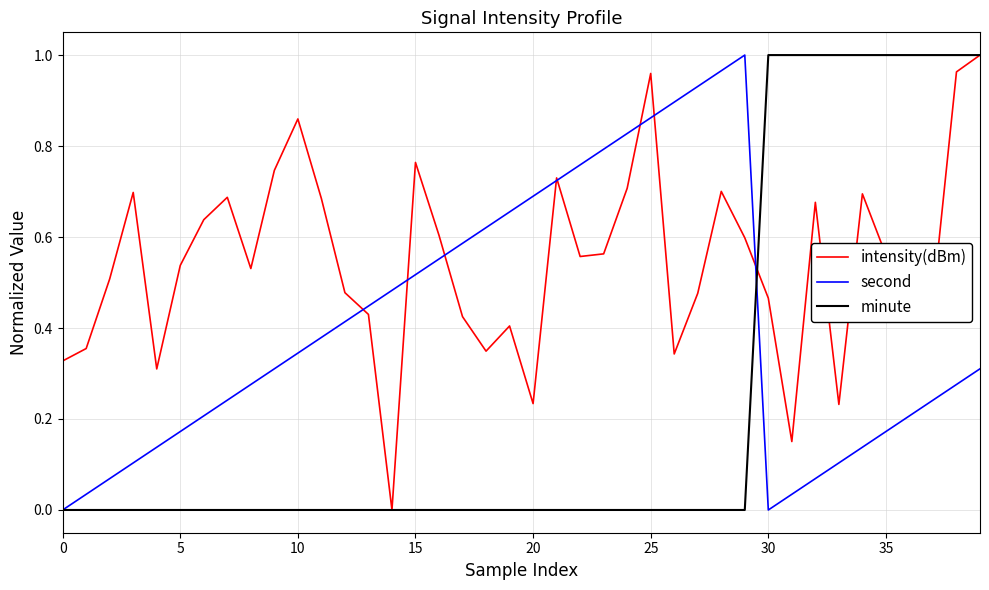

Which series has the largest total across all categories?

intensity(dBm)